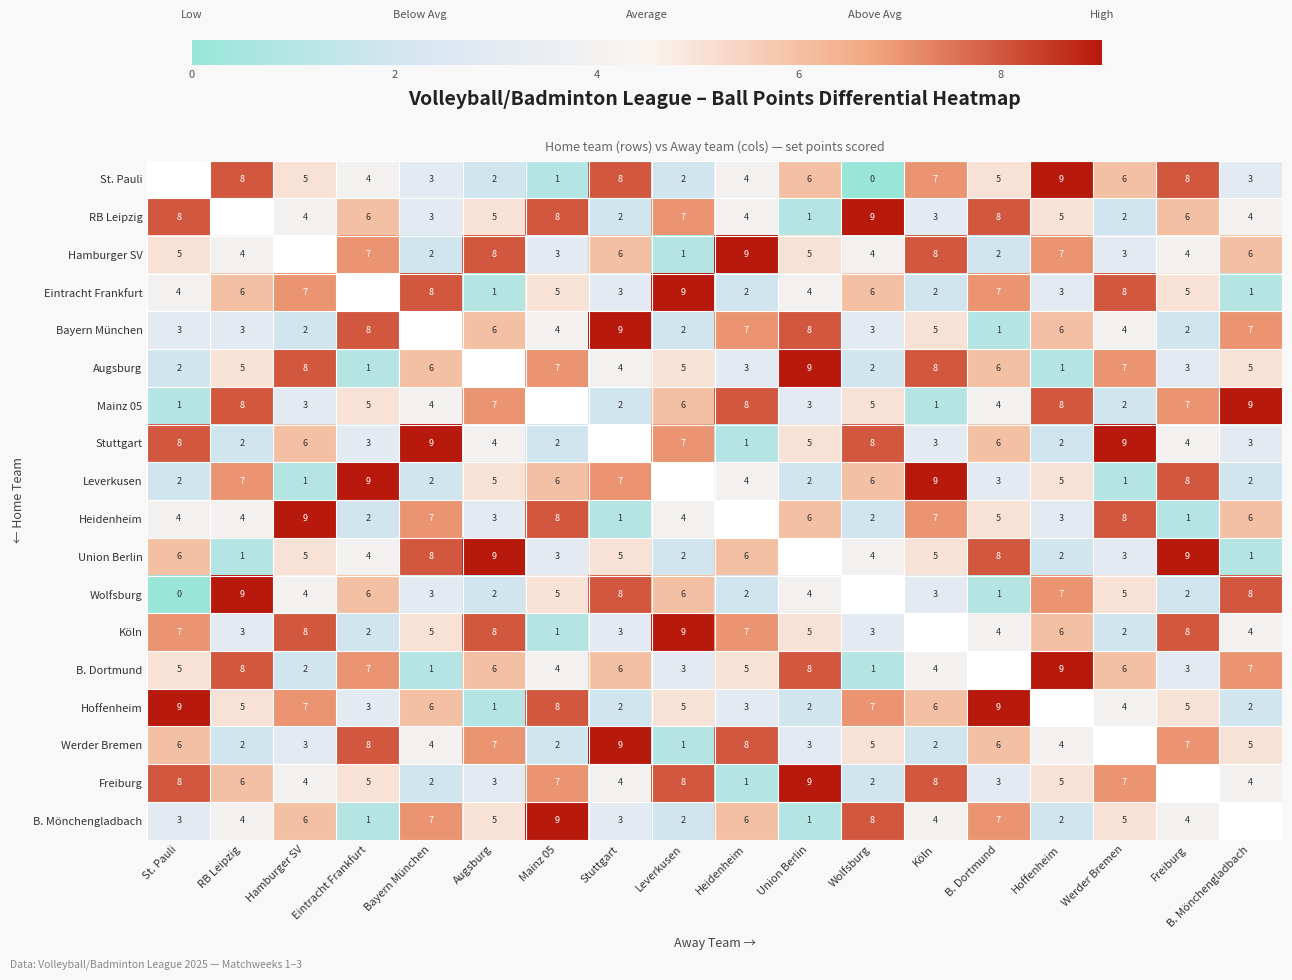

True or false: Leverkusen has a value of 13 at Köln.

False